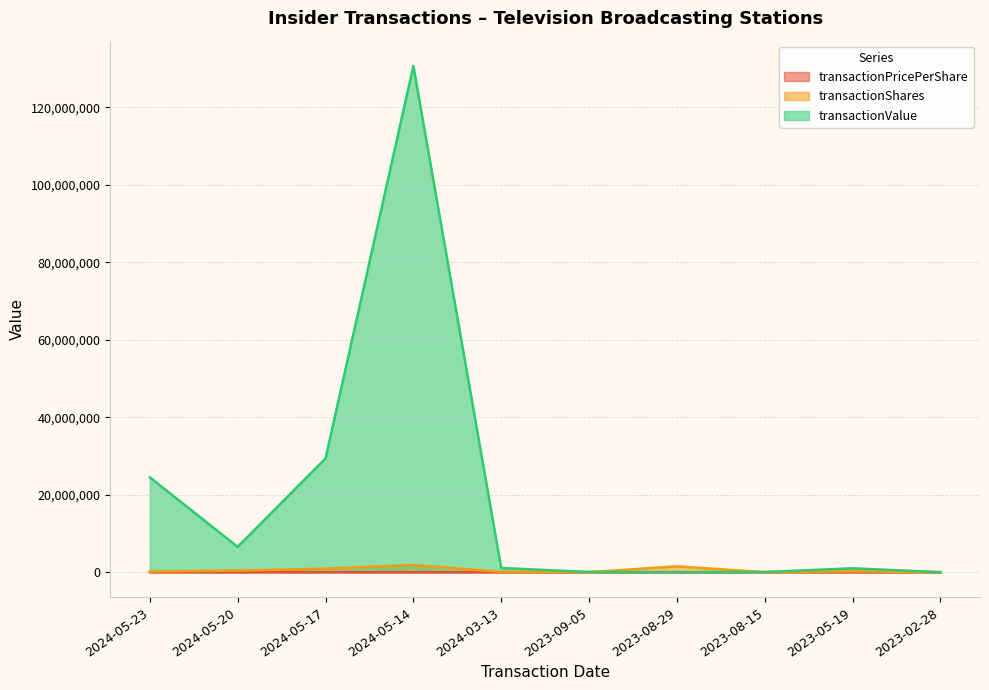

Reading right to left, what are all the values shown in this chart?

transactionPricePerShare: 17.0	4.6	9.4	0.0	9.4	12.9	71.1	32.5	15.4	160.8
transactionShares: 360.0	215990.0	5144.0	1500000.0	6368.0	83622.0	1838849.0	903306.0	425724.0	152249.0
transactionValue: 6110.0	1002215.0	48576.0	30000.0	60024.0	1079898.0	130661948.0	29352930.0	6543716.0	24483615.0